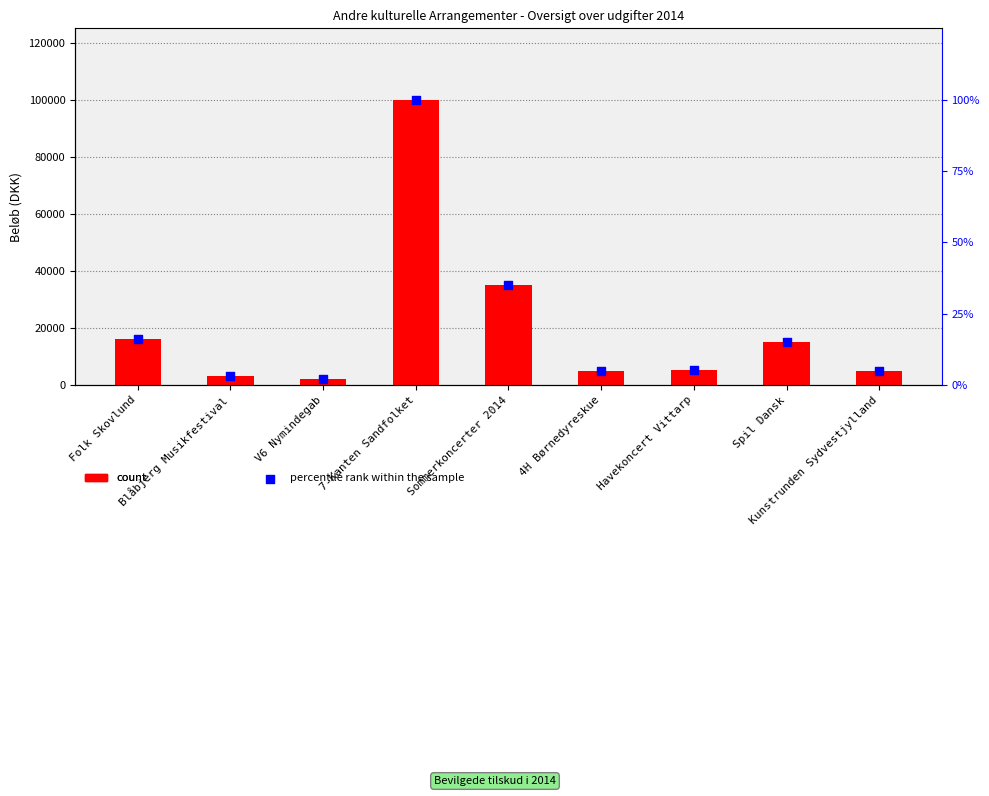

At how many categories does at least one series exceed 93799?

1